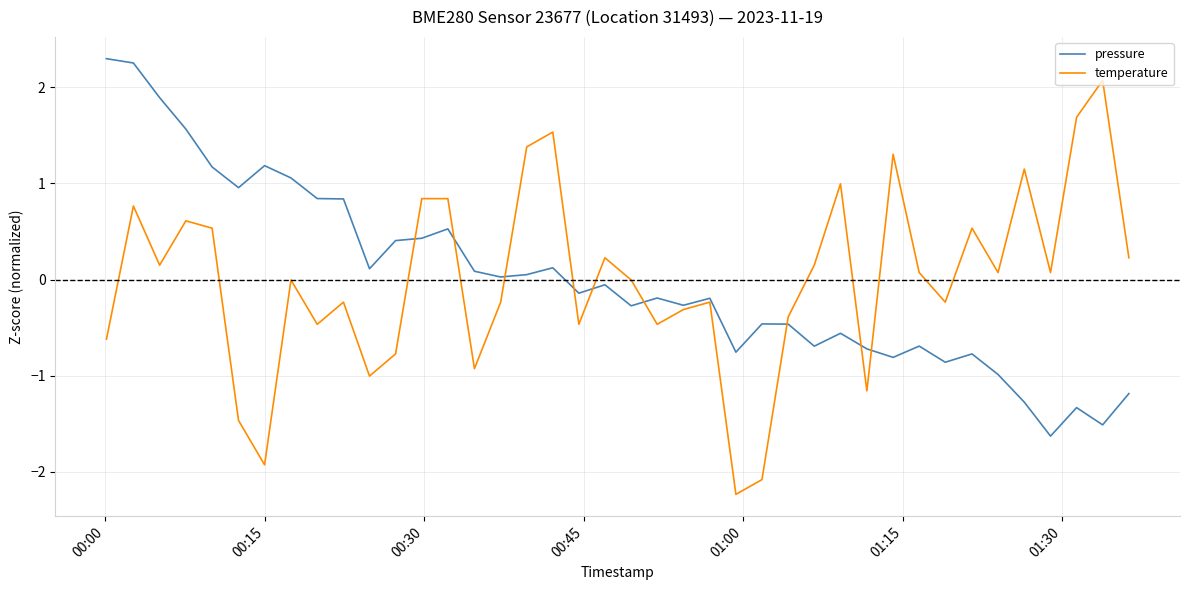

What is the difference between the second highest and second lowest values in the pressure series?

3.8